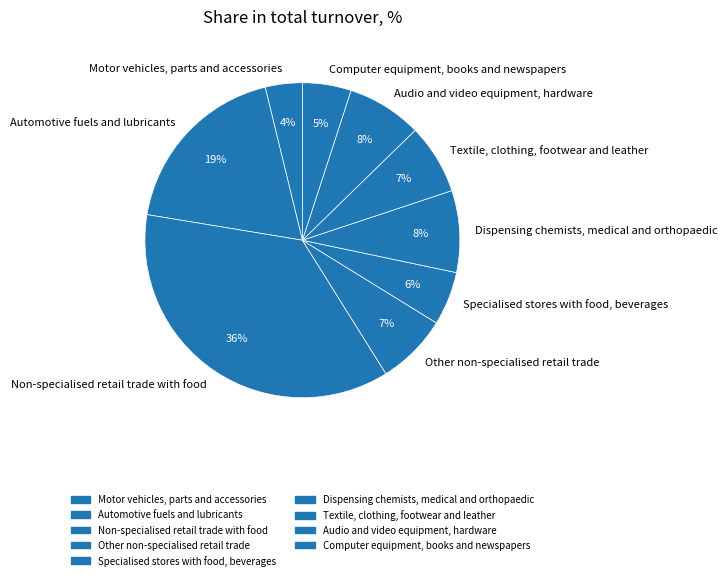

Does Other non-specialised retail trade account for over 50% of the chart?

No